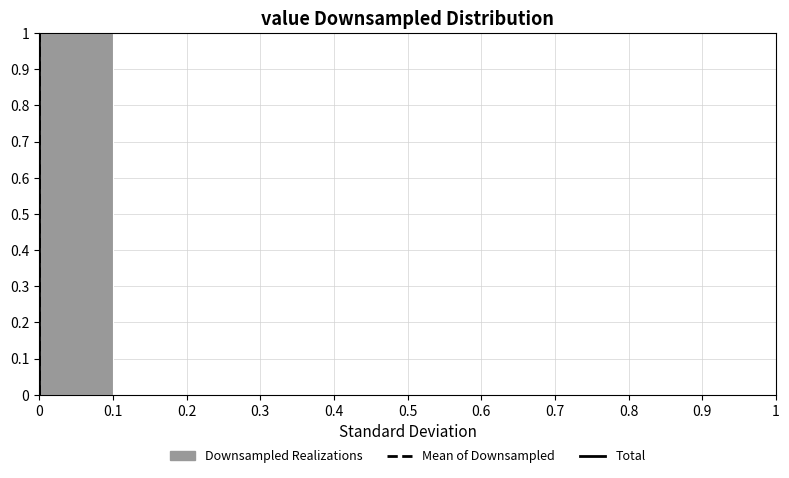

Over which range of the x-axis is the bar tallest?

0 to 0.1